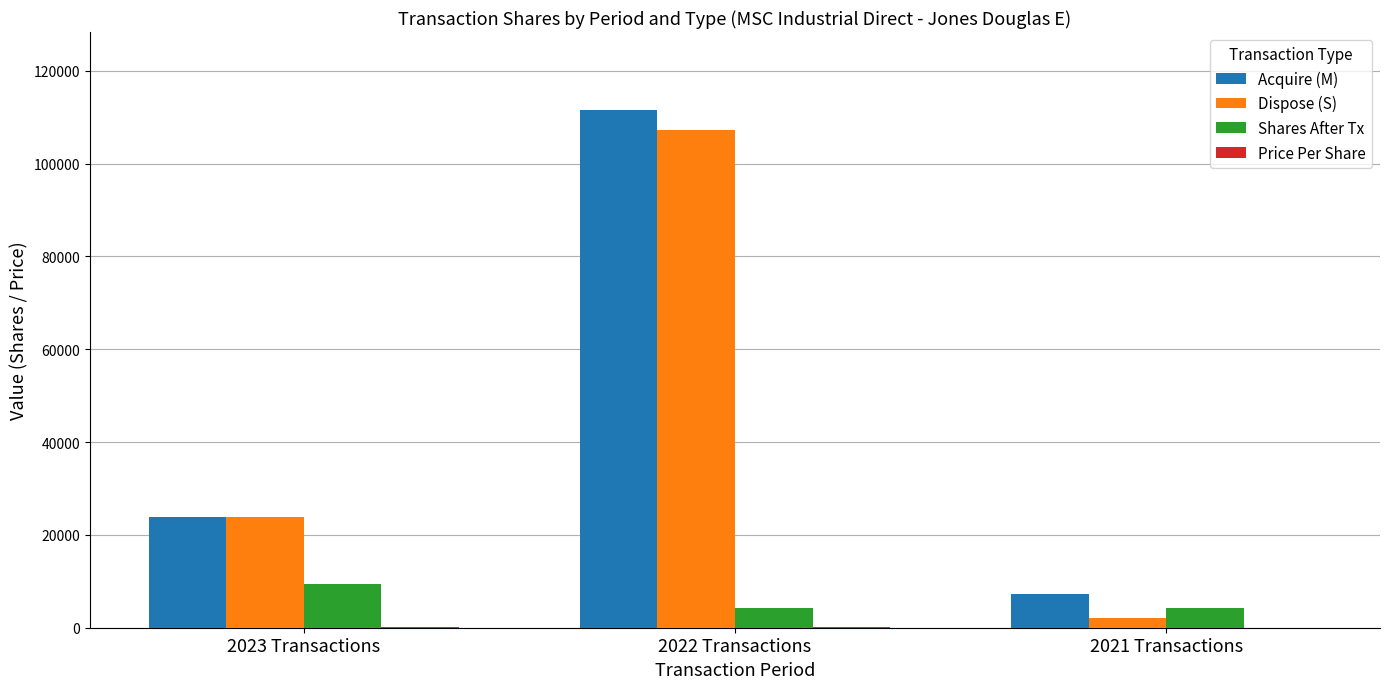

How many data points does each series have?

3